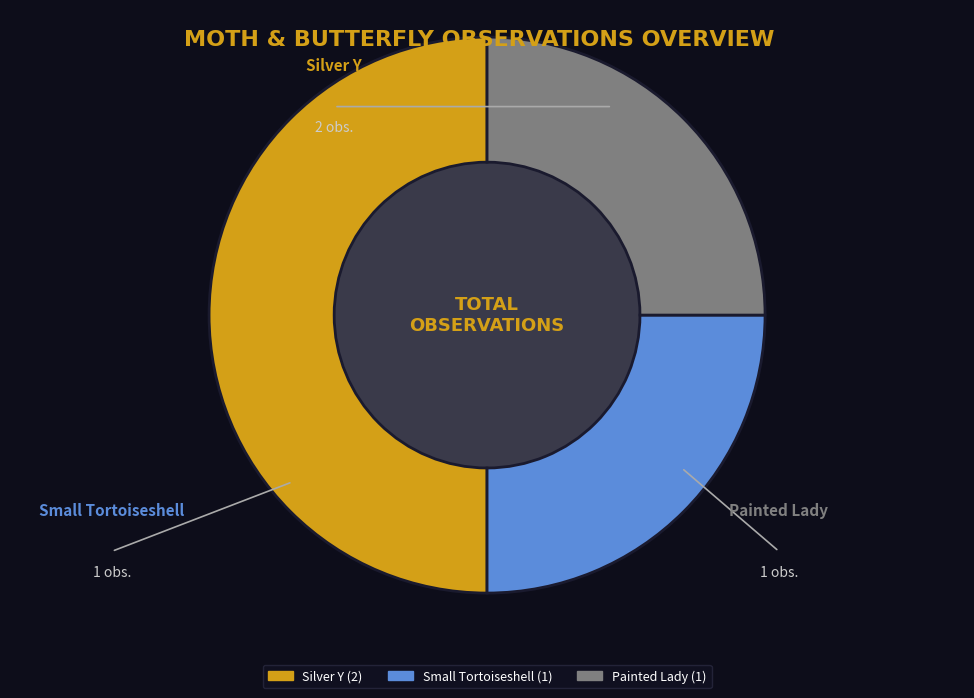

Which has a higher value, Small Tortoiseshell or Silver Y?

Silver Y